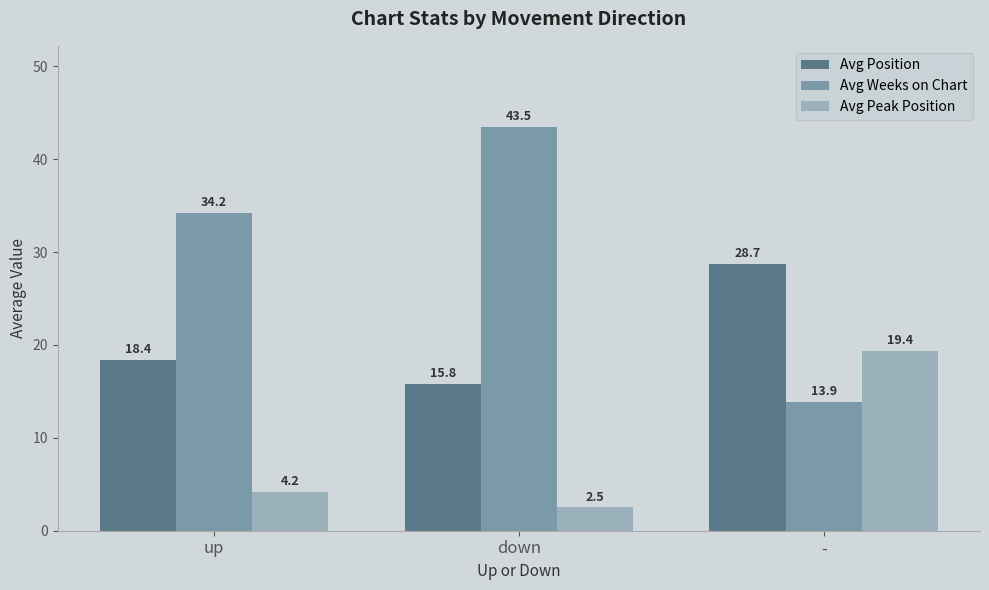

Which series has the largest total across all categories?

Avg Weeks on Chart